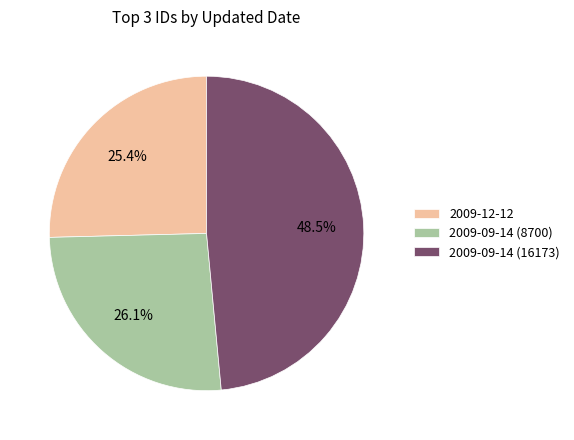

Approximately how many times larger is the value at 2009-09-14 (16173) compared to 2009-12-12?

1.9